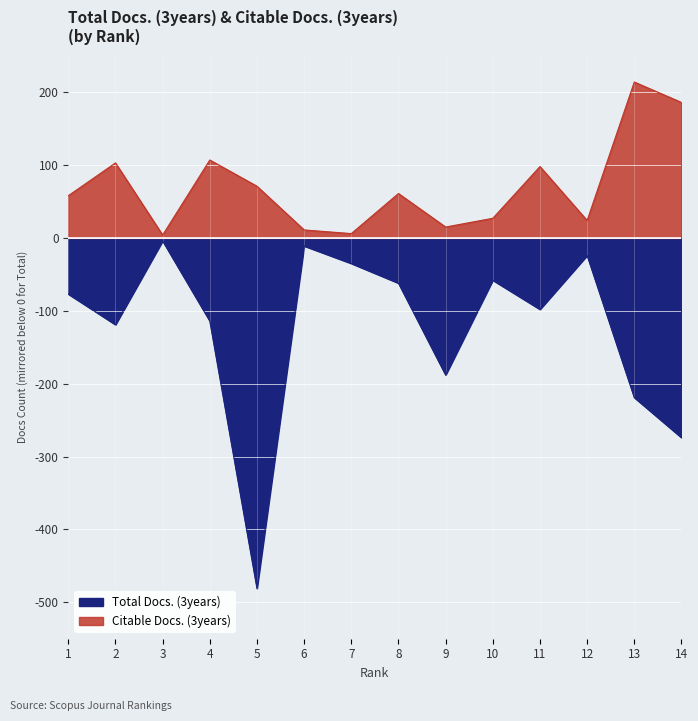

How many data points in Citable Docs. (3years) are less than 61?

7